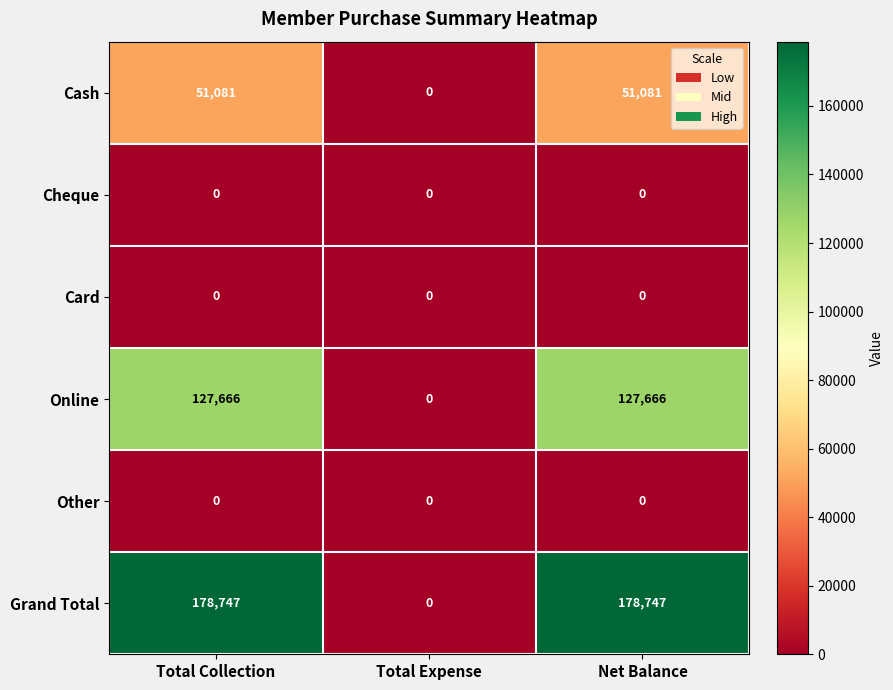

Reading left to right, what are all the values shown in this chart?

Cash: Total Collection=51081	Total Expense=0	Net Balance=51081
Cheque: Total Collection=0	Total Expense=0	Net Balance=0
Card: Total Collection=0	Total Expense=0	Net Balance=0
Online: Total Collection=127666	Total Expense=0	Net Balance=127666
Other: Total Collection=0	Total Expense=0	Net Balance=0
Grand Total: Total Collection=178747	Total Expense=0	Net Balance=178747